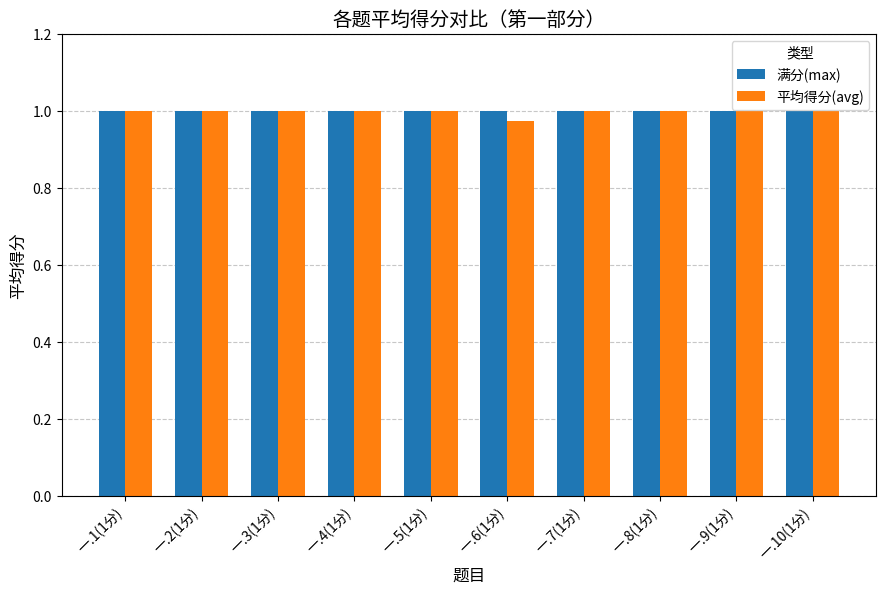

The value of 满分(max) at 一.1(1分) is 0.4. True or false?

False